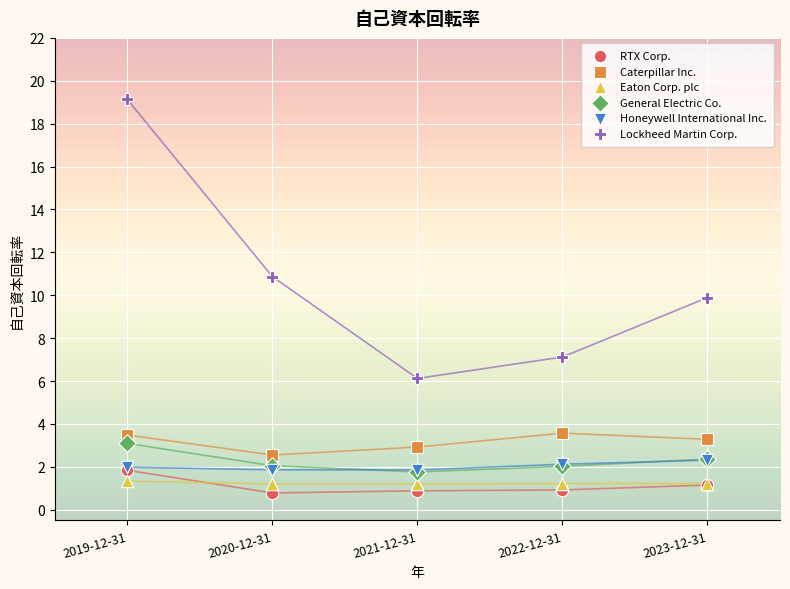

What are all the series names shown in the legend?

RTX Corp., Caterpillar Inc., Eaton Corp. plc, General Electric Co., Honeywell International Inc., Lockheed Martin Corp.